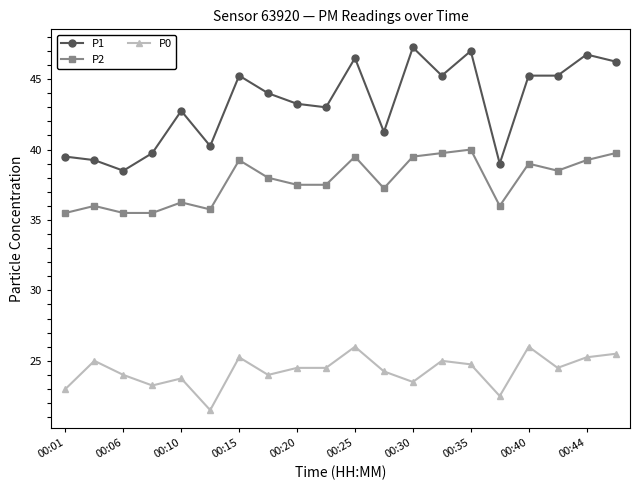

True or false: P0 has more than 1 interior local peaks.

True